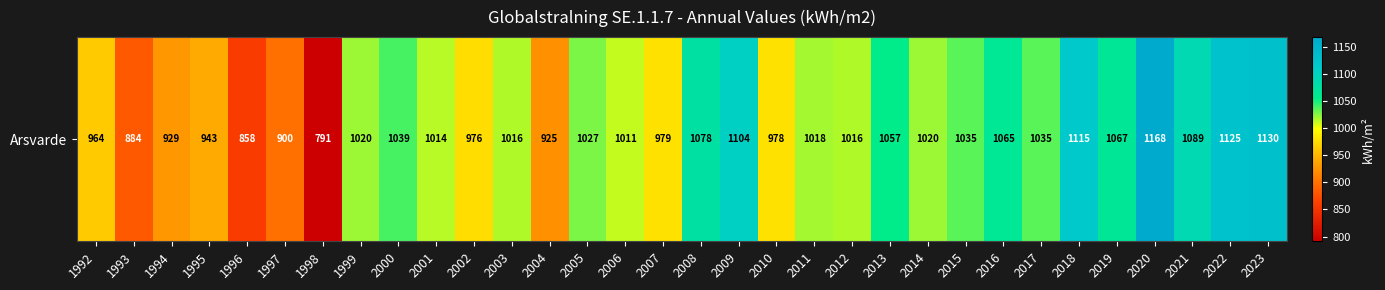

The chart shows a value of 928.8 at 1994. True or false?

True